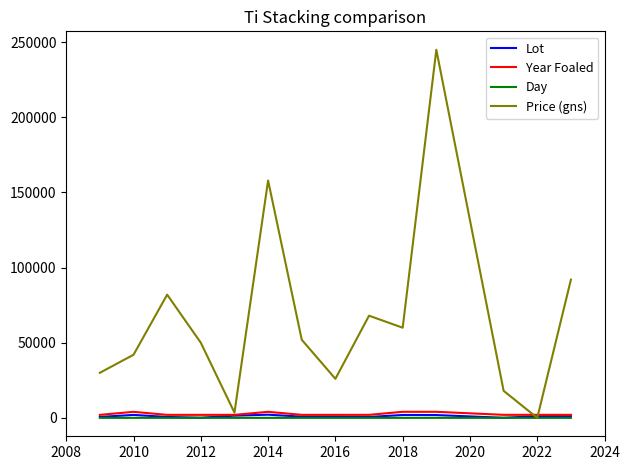

Which series has the largest range (max minus min)?

Price (gns)